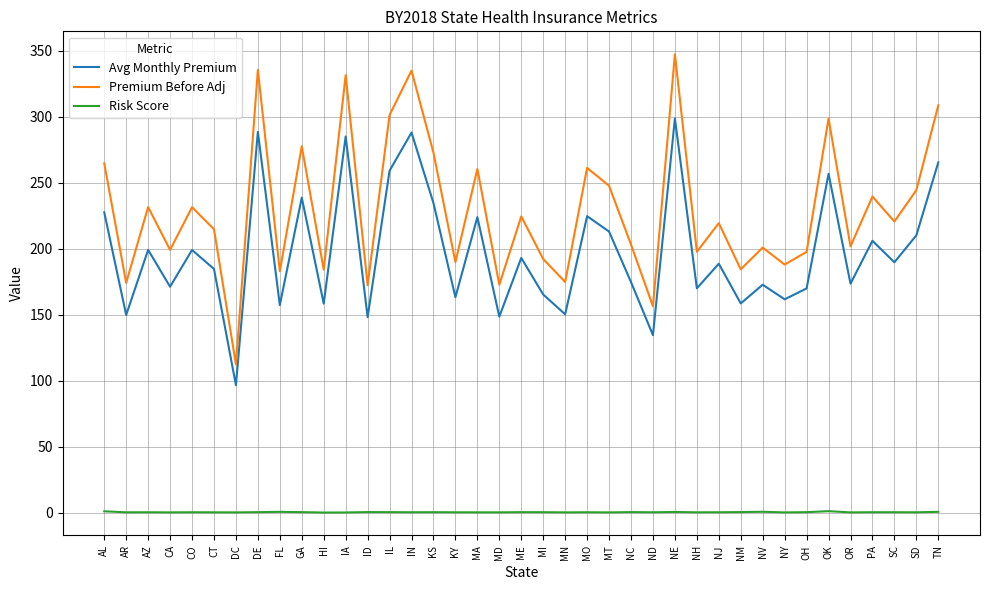

At how many categories does at least one series exceed 74?

39